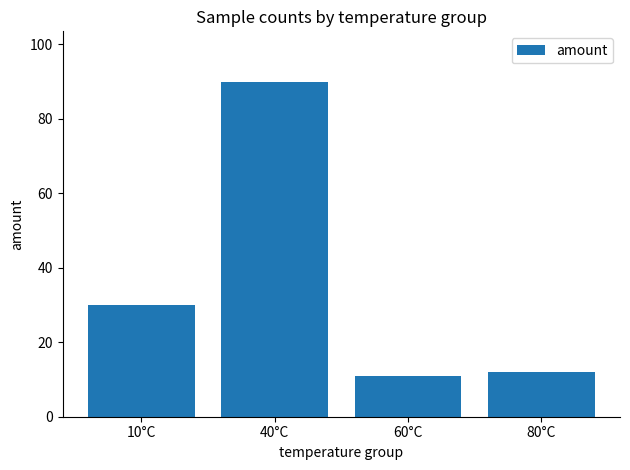

At which label is the value closest to 50?

10°C